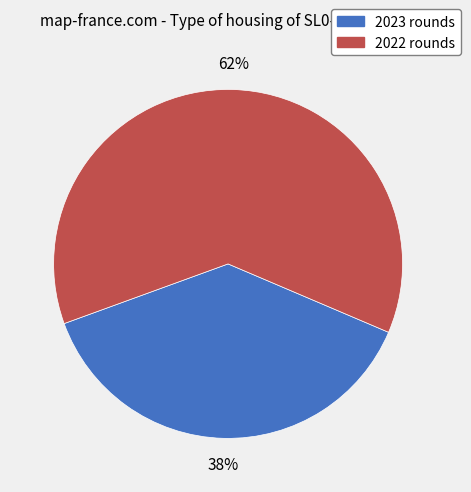

The 2023 rounds slice represents 32% of the pie. True or false?

False